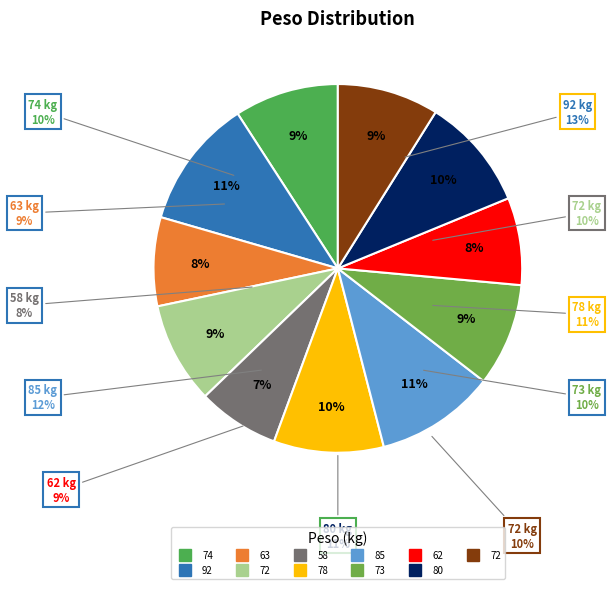

To the nearest percent, what is the difference between the largest and smallest slice percentages?

4%